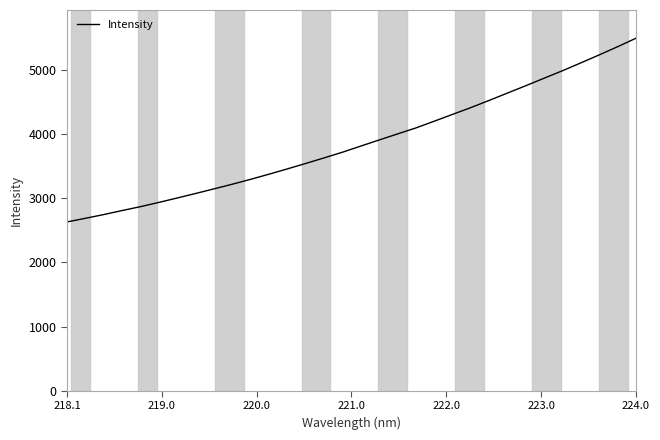

What is the average value?

3867.2